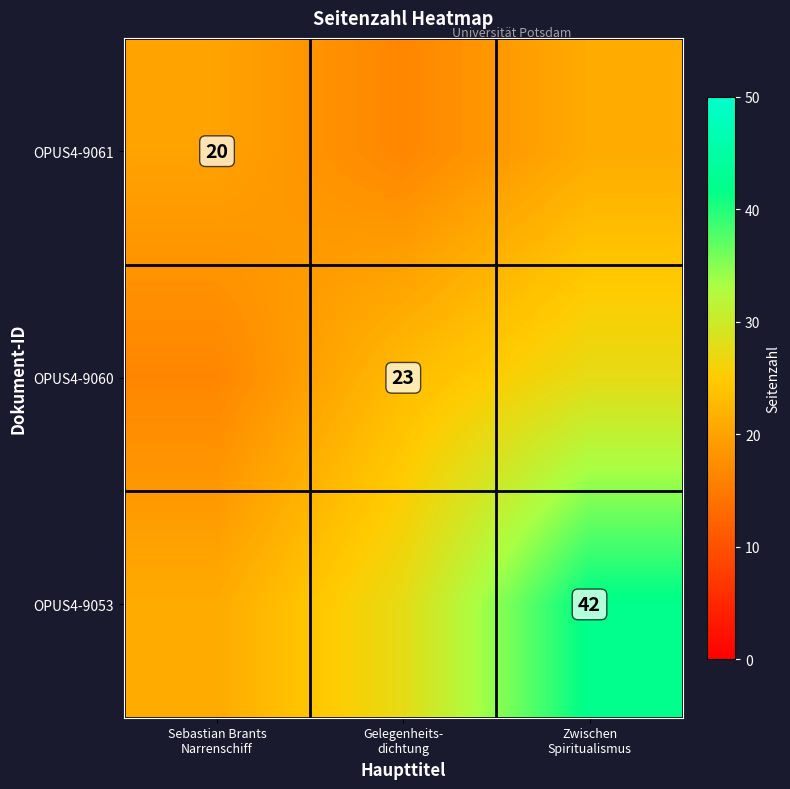

The OPUS4-9061 series shows 20.0 at Sebastian Brants Narrenschiff. True or false?

True